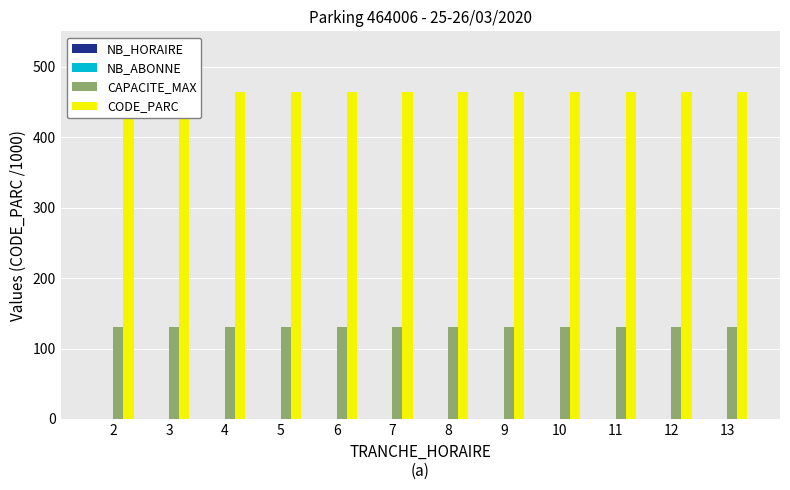

How many bars are there in each group?

4